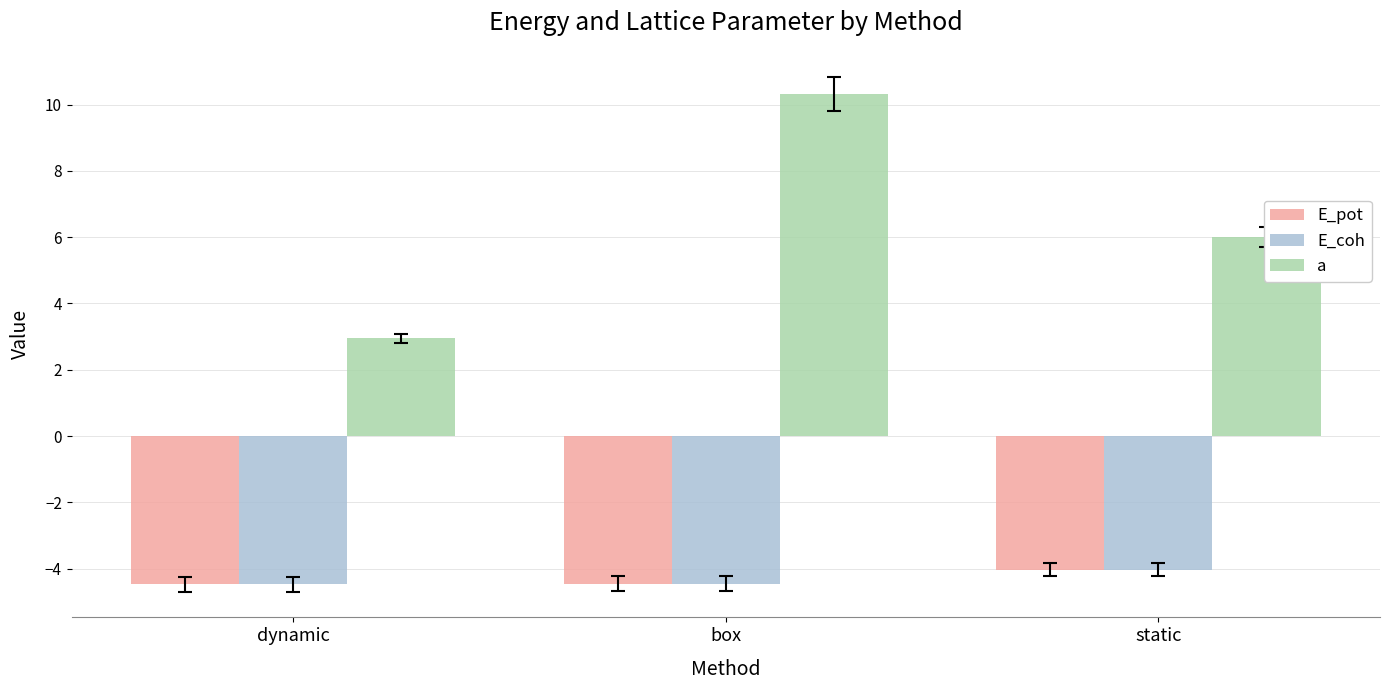

Between box and static, which series saw the biggest shift?

a